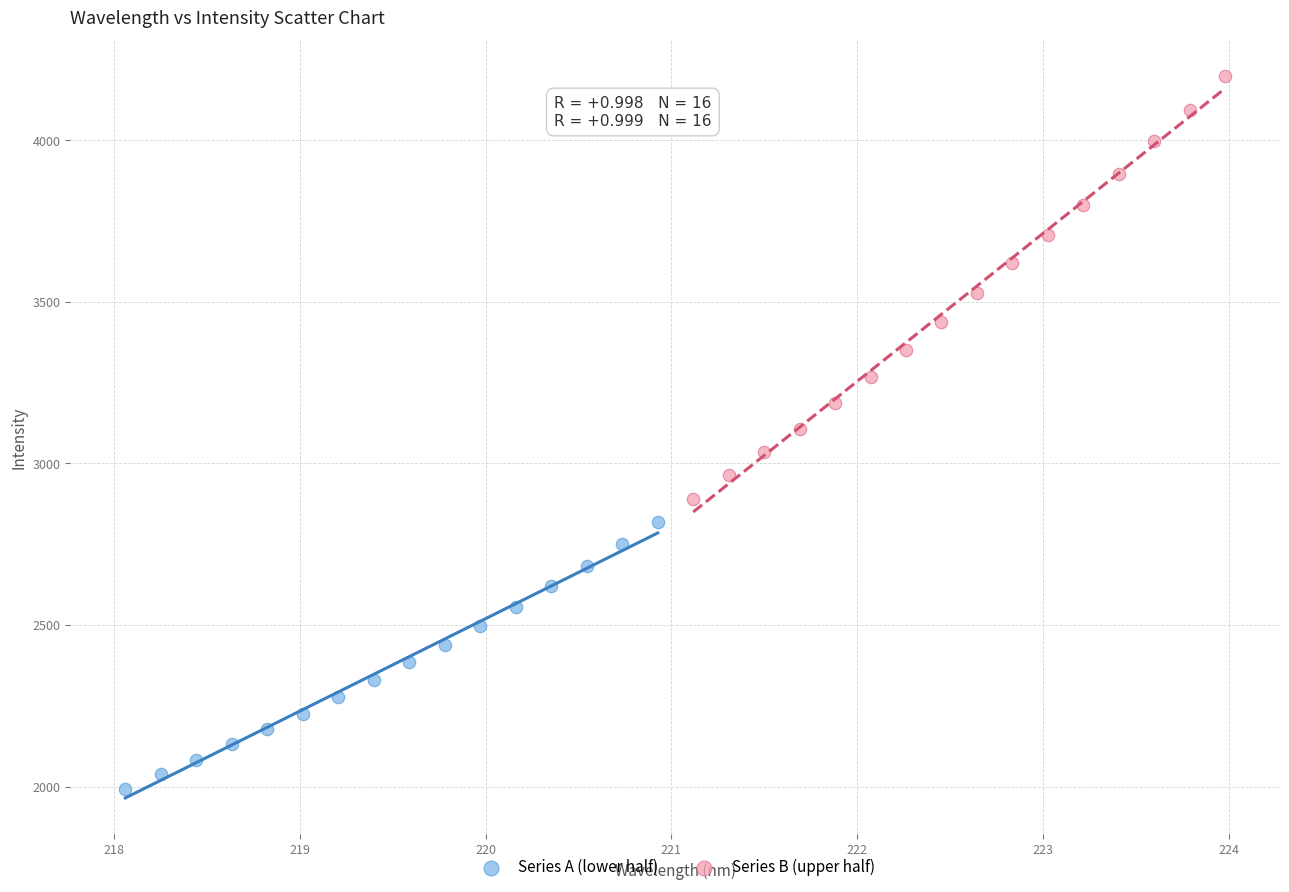

Which series has the largest Y range (max minus min)?

Series B (upper half)